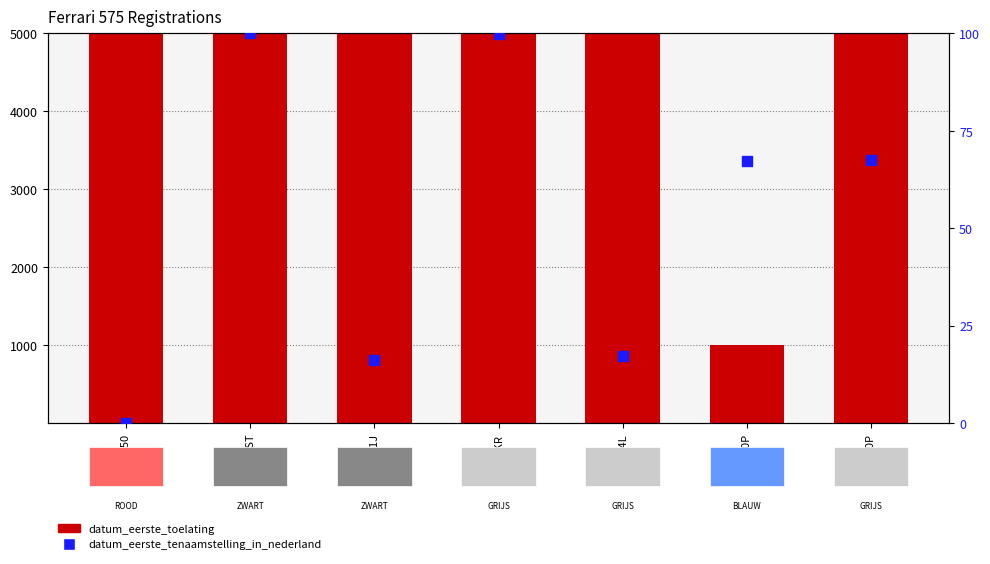

What are all the series names shown in the legend?

datum_eerste_toelating, datum_eerste_tenaamstelling_in_nederland